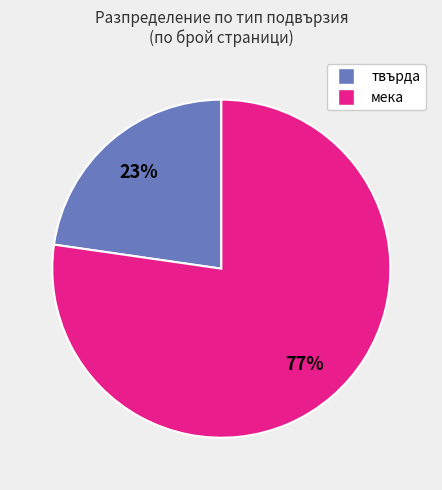

Does any single category account for the majority?

Yes